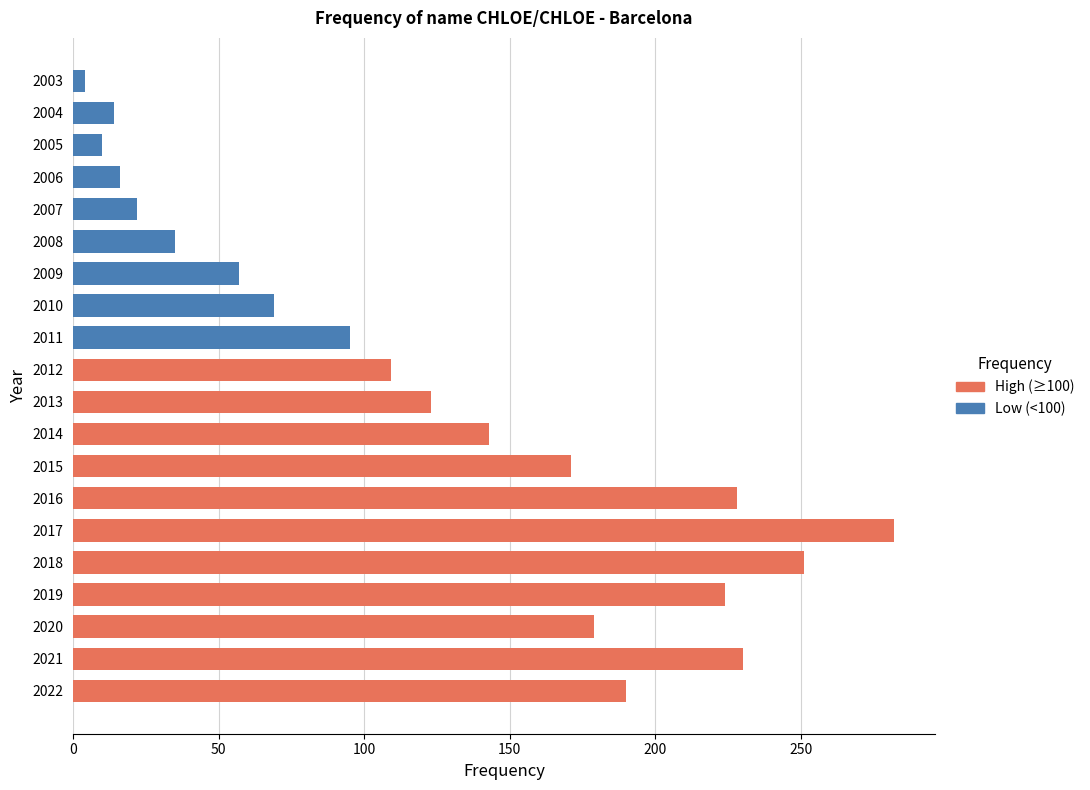

List the labels in order of value, largest first.

2017, 2018, 2021, 2016, 2019, 2022, 2020, 2015, 2014, 2013, 2012, 2011, 2010, 2009, 2008, 2007, 2006, 2004, 2005, 2003